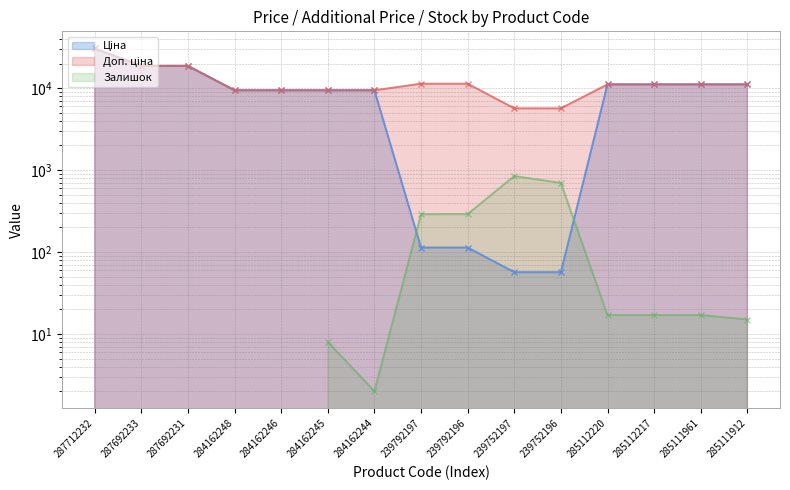

Between 285111961 and 285111912, which is larger?

285111961